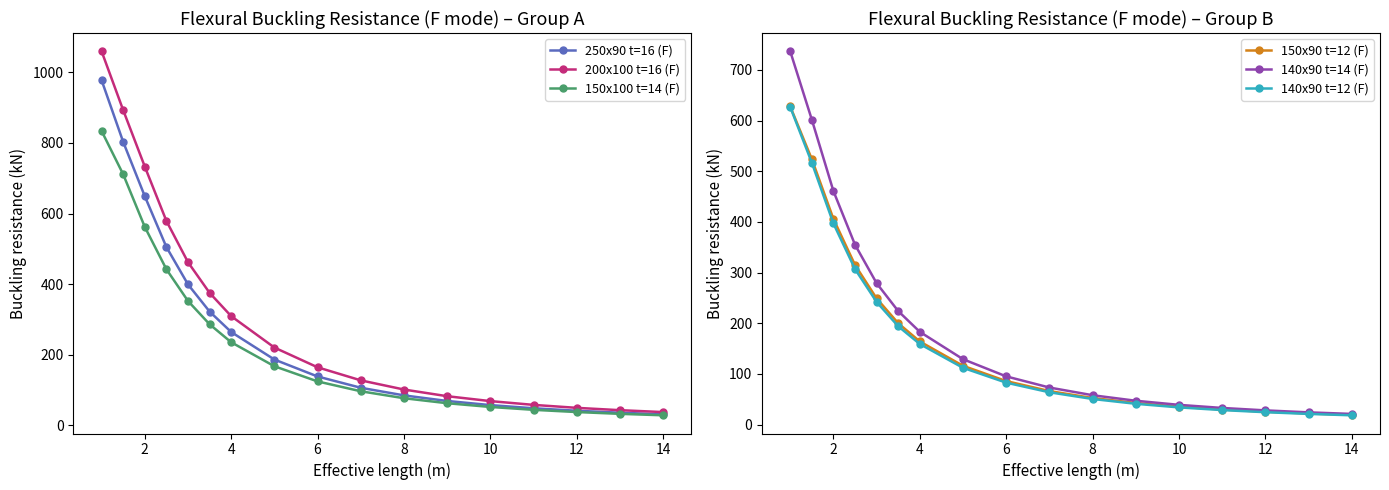

What is the minimum value for 200x100 t=16 (F)?

37.1